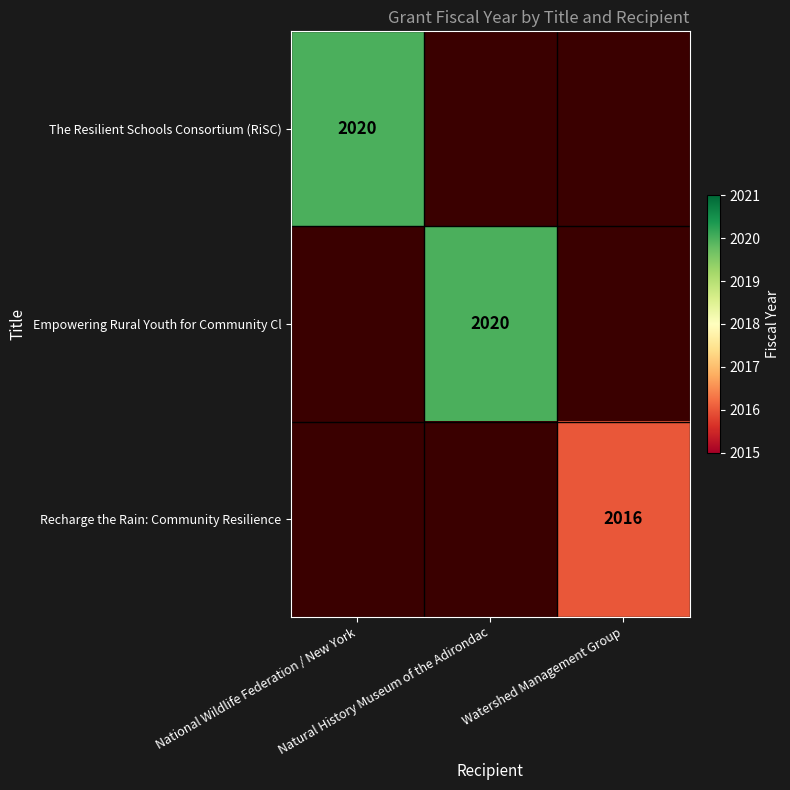

How many data points in Empowering Rural Youth for Community Cl are above 0?

1